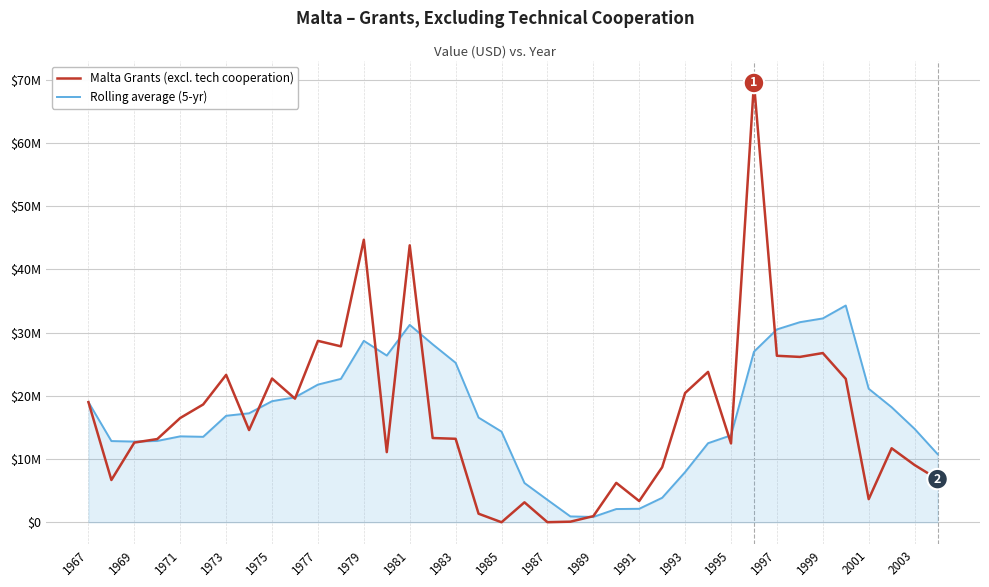

What are all the series names shown in the legend?

Malta Grants (excl. tech cooperation), Rolling average (5-yr)